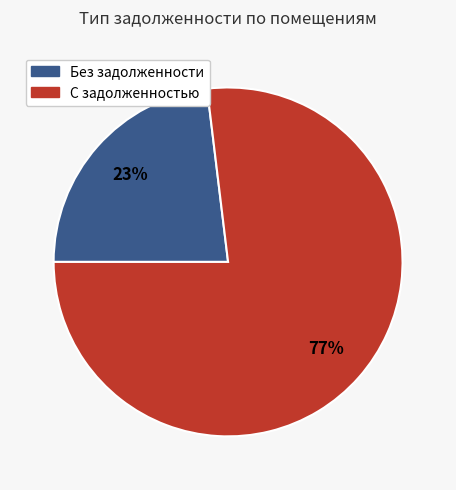

Is it true that С задолженностью is 87% of the pie?

False